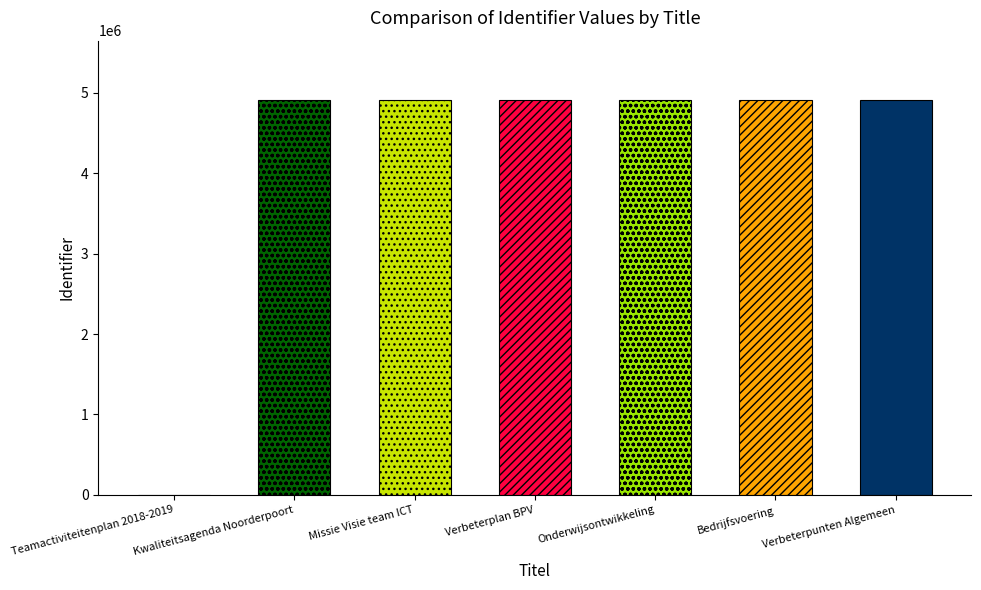

What is the label of the 3rd bar from the left?

Missie Visie team ICT